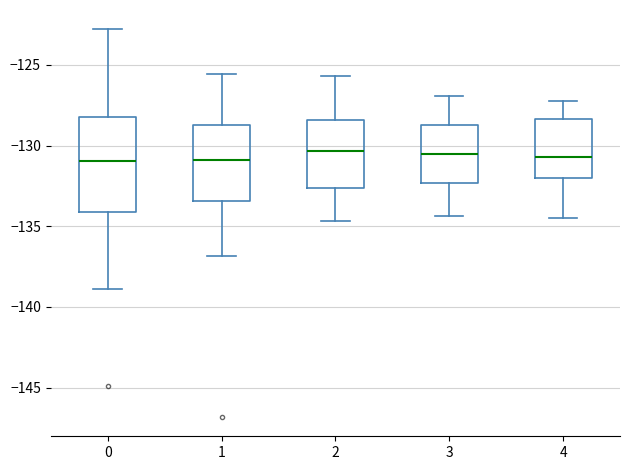

Reading left to right, transcribe this box plot: for each box, give where its median line is, the range the box spans, and where its two whiskers end, as read against the y-axis. The values are not printed on the chart, so give them approximately, as read against the axis.

0: median -131.0, box -134.0 to -128.0, whiskers -139.0 to -123.0
1: median -131.0, box -133.5 to -128.5, whiskers -137.0 to -125.5
2: median -130.5, box -132.5 to -128.5, whiskers -134.5 to -125.5
3: median -130.5, box -132.5 to -128.5, whiskers -134.5 to -127.0
4: median -130.5, box -132.0 to -128.5, whiskers -134.5 to -127.0